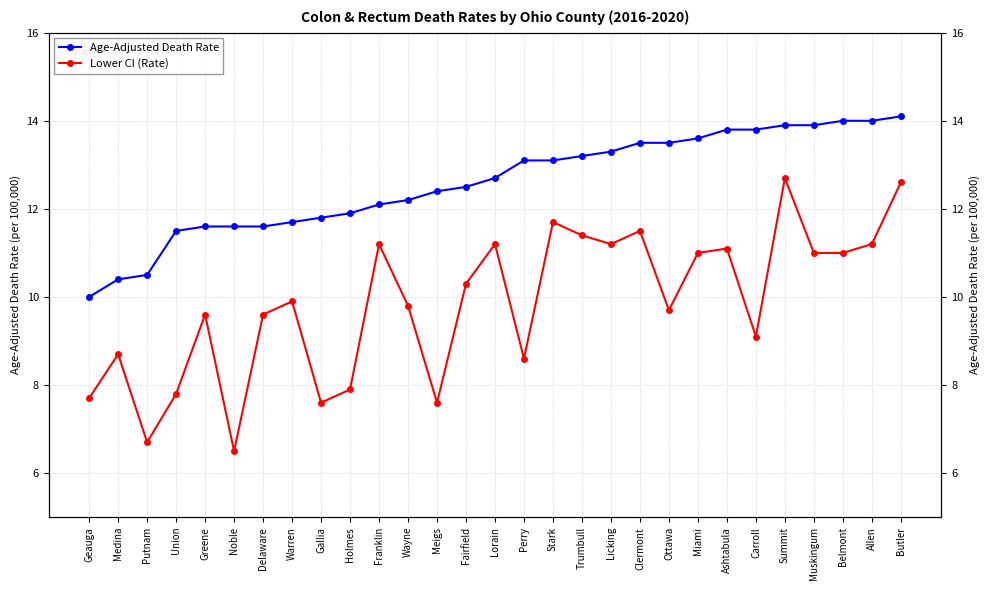

Reading left to right, transcribe all the data shown in this chart.

Age-Adjusted Death Rate: 10.0	10.4	10.5	11.5	11.6	11.6	11.6	11.7	11.8	11.9	12.1	12.2	12.4	12.5	12.7	13.1	13.1	13.2	13.3	13.5	13.5	13.6	13.8	13.8	13.9	13.9	14.0	14.0	14.1
Lower CI (Rate): 7.7	8.7	6.7	7.8	9.6	6.5	9.6	9.9	7.6	7.9	11.2	9.8	7.6	10.3	11.2	8.6	11.7	11.4	11.2	11.5	9.7	11.0	11.1	9.1	12.7	11.0	11.0	11.2	12.6